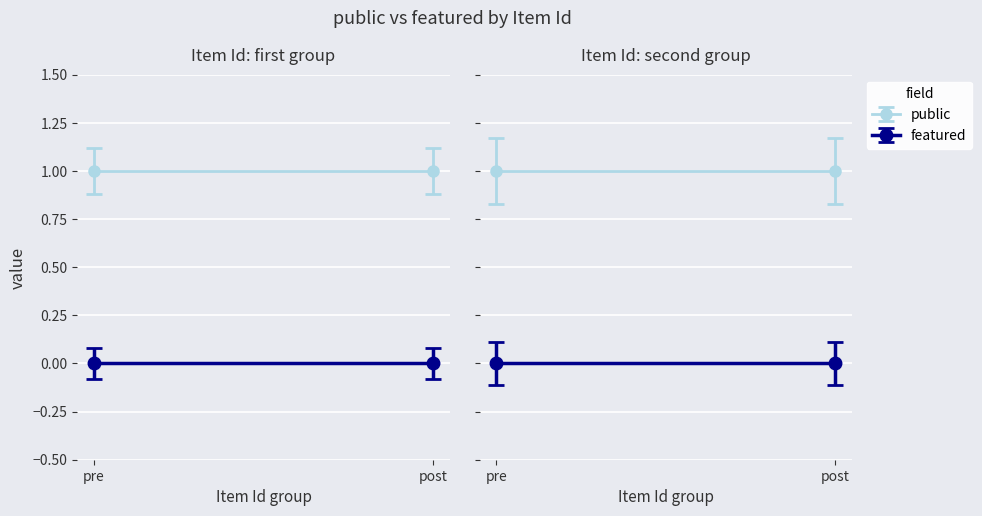

The value of public at 53196 is 0. True or false?

False